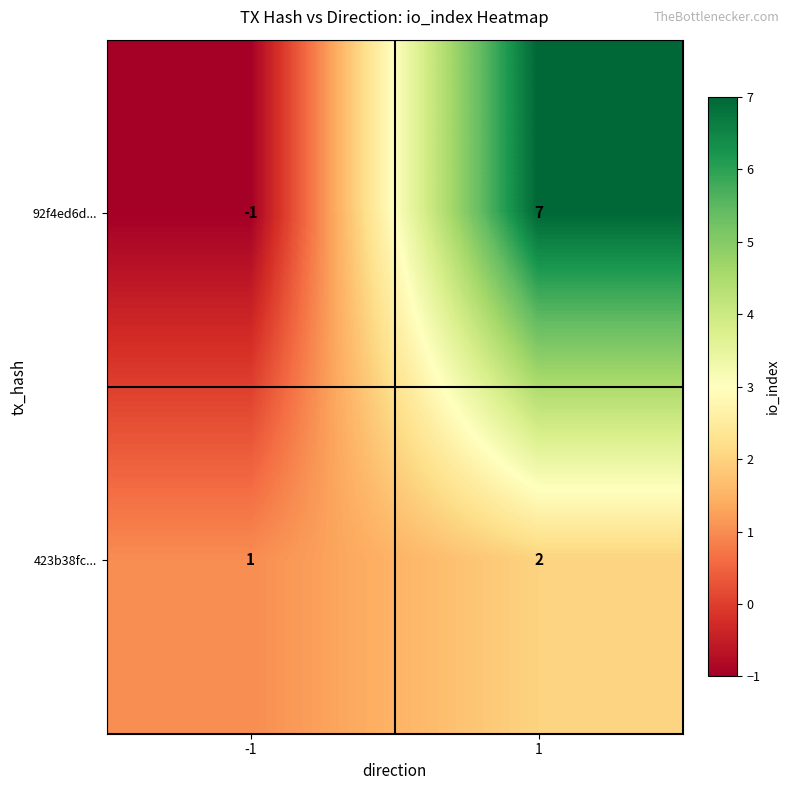

Reading left to right, what are all the values shown in this chart?

92f4ed6d...: -1	7
423b38fc...: 1	2